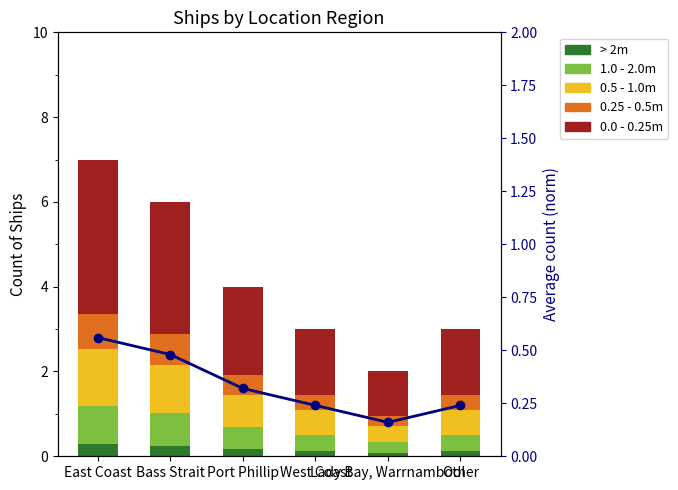

Where is 1.0 - 2.0m nearest to the value 0?

Lady Bay, Warrnambool